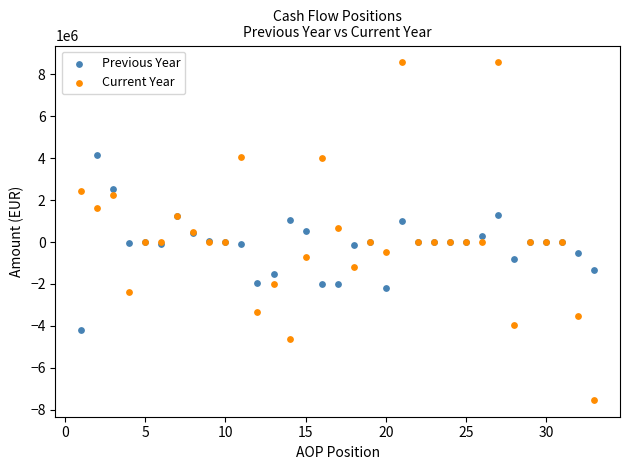

What are all the series names shown in the legend?

Previous Year, Current Year